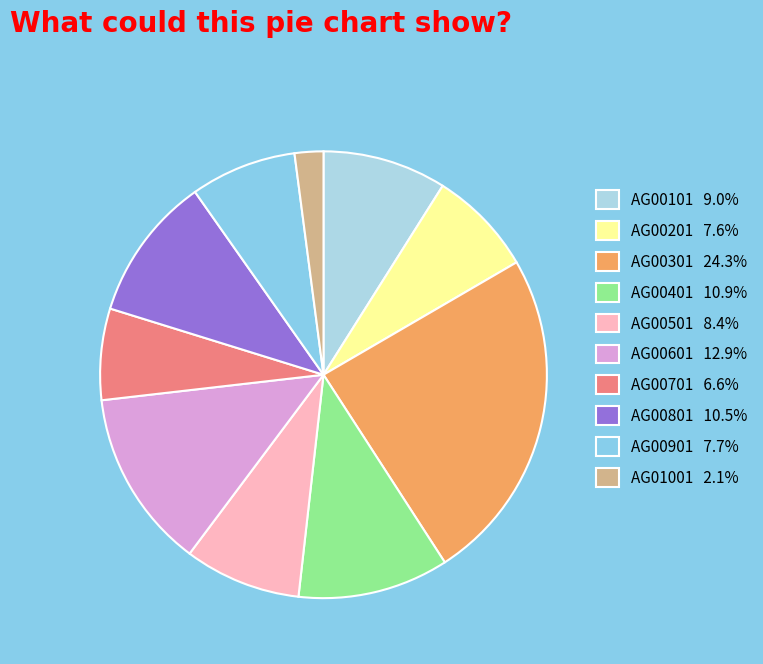

Between AG00401 and AG00301, which is larger?

AG00301